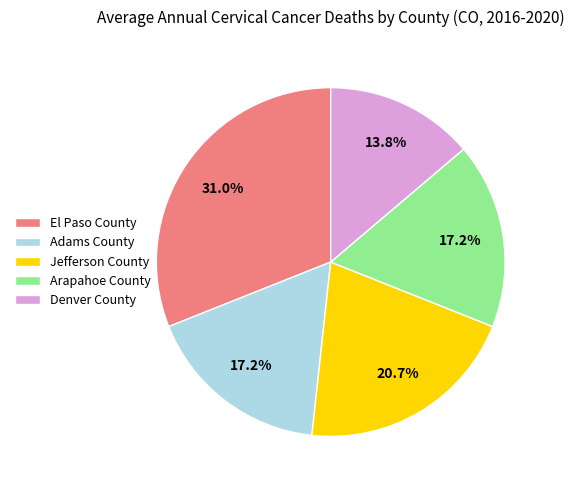

Is Adams County the majority of the pie?

No